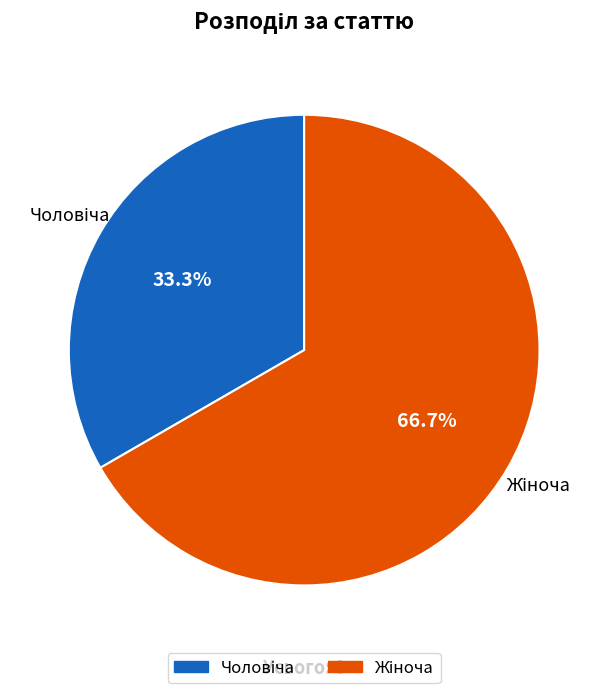

Does any single category account for the majority?

Yes